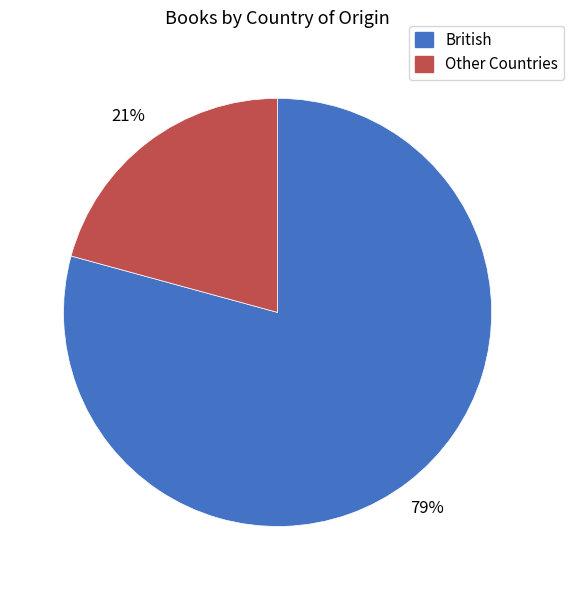

To the nearest percent, what is the average slice percentage?

50%